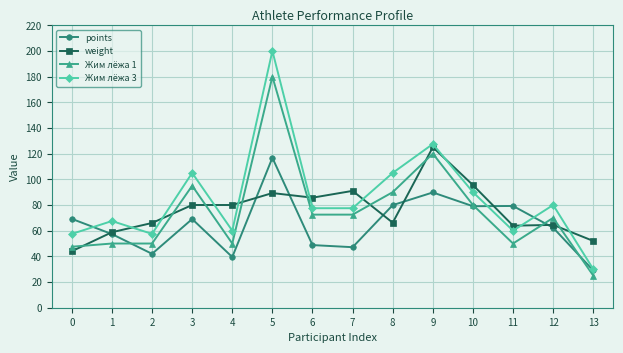

Which series has the largest range (max minus min)?

Жим лёжа 3